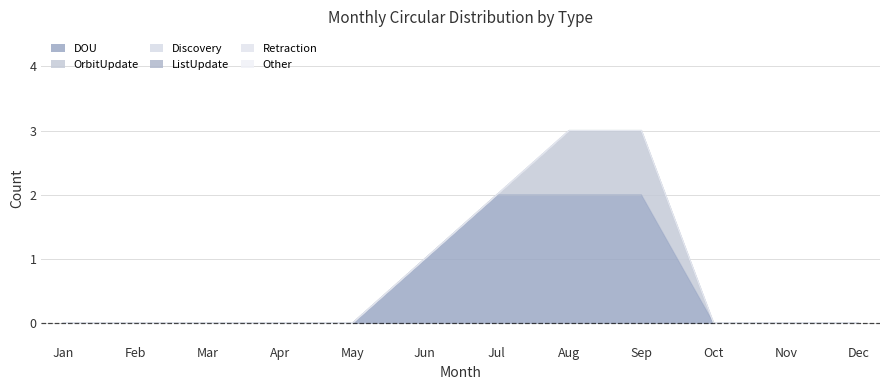

Which series has the widest spread of values?

DOU